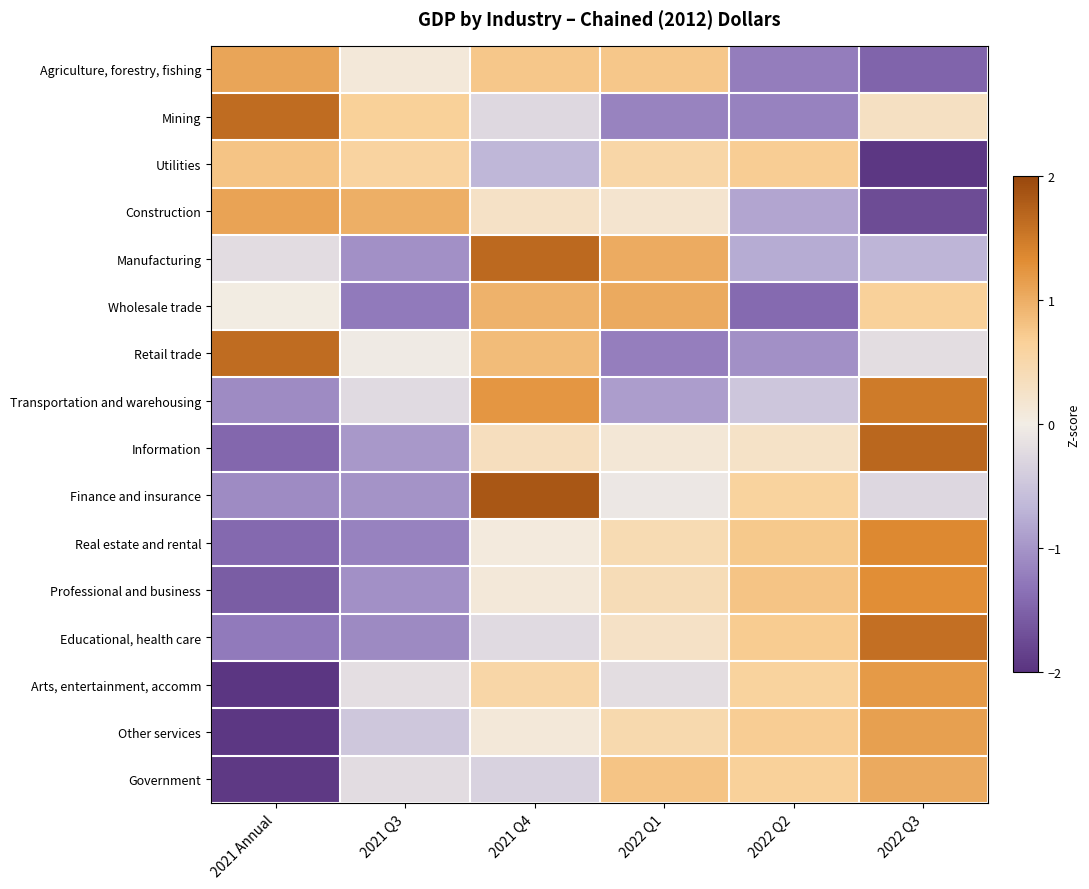

Reading right to left, what are all the values shown in this chart?

Agriculture, forestry, fishing: 2022 Q3=-1.5	2022 Q2=-1.2	2022 Q1=0.8	2021 Q4=0.8	2021 Q3=0.1	2021 Annual=1.1
Mining: 2022 Q3=0.3	2022 Q2=-1.2	2022 Q1=-1.2	2021 Q4=-0.3	2021 Q3=0.7	2021 Annual=1.6
Utilities: 2022 Q3=-1.9	2022 Q2=0.7	2022 Q1=0.5	2021 Q4=-0.7	2021 Q3=0.6	2021 Annual=0.8
Construction: 2022 Q3=-1.7	2022 Q2=-0.8	2022 Q1=0.2	2021 Q4=0.3	2021 Q3=1.0	2021 Annual=1.1
Manufacturing: 2022 Q3=-0.7	2022 Q2=-0.8	2022 Q1=1.0	2021 Q4=1.7	2021 Q3=-1.0	2021 Annual=-0.2
Wholesale trade: 2022 Q3=0.6	2022 Q2=-1.4	2022 Q1=1.0	2021 Q4=1.0	2021 Q3=-1.3	2021 Annual=0.0
Retail trade: 2022 Q3=-0.2	2022 Q2=-1.0	2022 Q1=-1.2	2021 Q4=0.9	2021 Q3=-0.0	2021 Annual=1.6
Transportation and warehousing: 2022 Q3=1.5	2022 Q2=-0.5	2022 Q1=-0.9	2021 Q4=1.2	2021 Q3=-0.2	2021 Annual=-1.1
Information: 2022 Q3=1.7	2022 Q2=0.3	2022 Q1=0.1	2021 Q4=0.3	2021 Q3=-1.0	2021 Annual=-1.4
Finance and insurance: 2022 Q3=-0.3	2022 Q2=0.6	2022 Q1=-0.1	2021 Q4=1.8	2021 Q3=-1.0	2021 Annual=-1.1
Real estate and rental: 2022 Q3=1.4	2022 Q2=0.7	2022 Q1=0.4	2021 Q4=0.1	2021 Q3=-1.2	2021 Annual=-1.4
Professional and business: 2022 Q3=1.3	2022 Q2=0.8	2022 Q1=0.4	2021 Q4=0.1	2021 Q3=-1.0	2021 Annual=-1.6
Educational, health care: 2022 Q3=1.6	2022 Q2=0.7	2022 Q1=0.3	2021 Q4=-0.2	2021 Q3=-1.1	2021 Annual=-1.3
Arts, entertainment, accomm: 2022 Q3=1.2	2022 Q2=0.6	2022 Q1=-0.2	2021 Q4=0.5	2021 Q3=-0.2	2021 Annual=-2.0
Other services: 2022 Q3=1.1	2022 Q2=0.7	2022 Q1=0.5	2021 Q4=0.1	2021 Q3=-0.5	2021 Annual=-1.9
Government: 2022 Q3=1.0	2022 Q2=0.6	2022 Q1=0.8	2021 Q4=-0.3	2021 Q3=-0.2	2021 Annual=-1.9